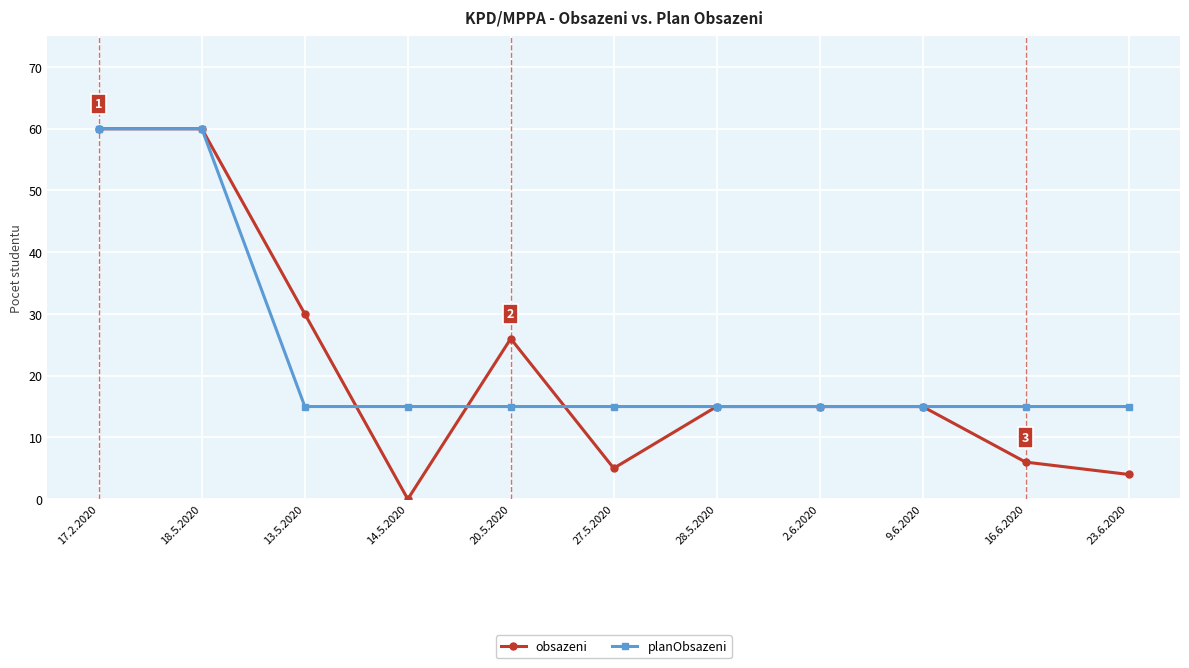

What is the spread (max minus min) of values at 16.6.2020?

9